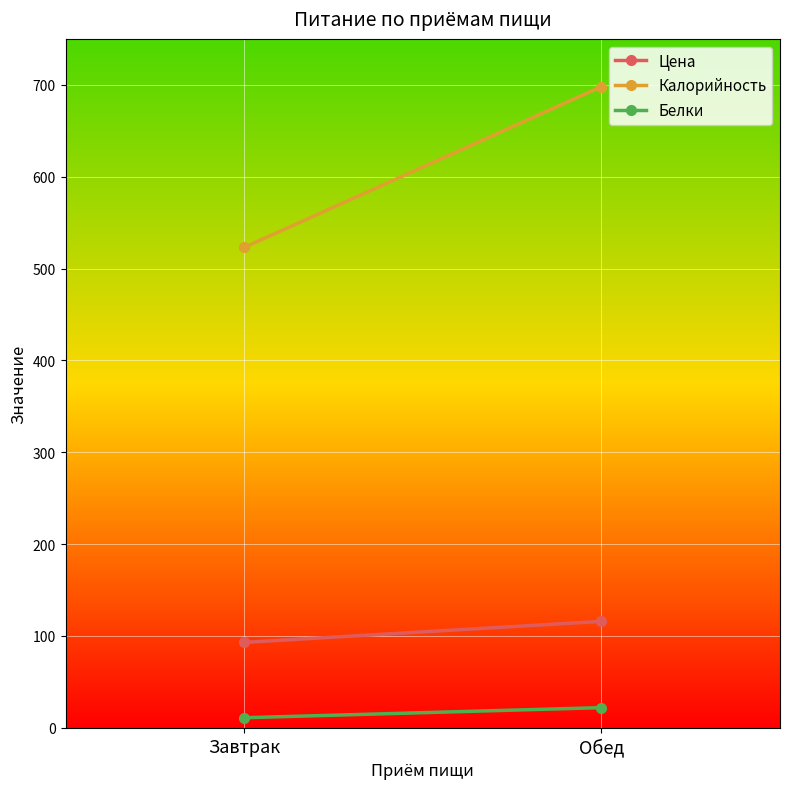

What is the value of the Цена point at the 1st from the left?

93.0